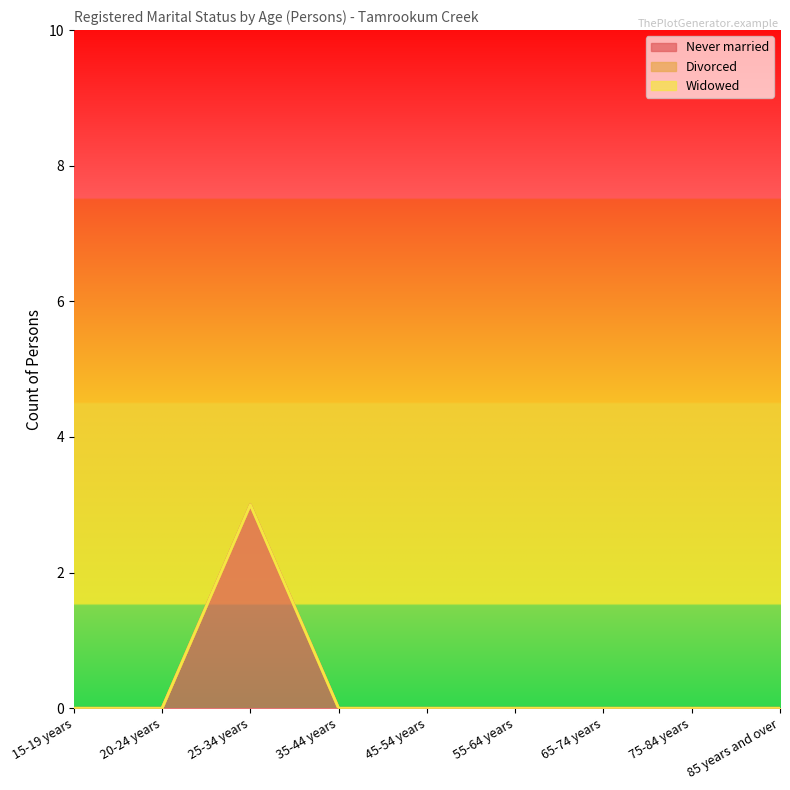

At which category does the chart reach its minimum across all series?

15-19 years